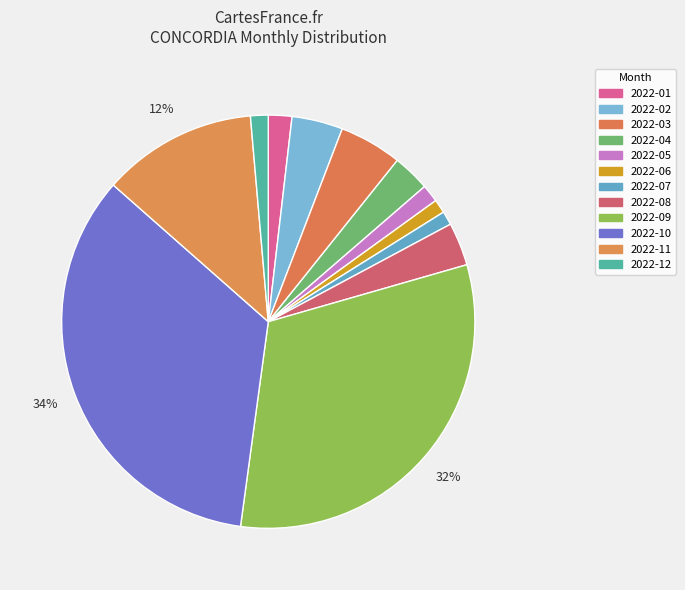

Is it true that 2022-02 is 4% of the pie?

True